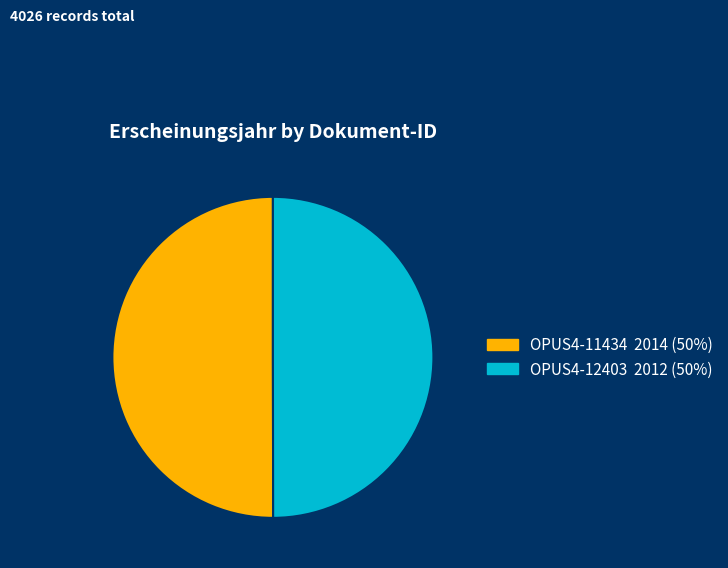

What is the ratio of the value at OPUS4-12403 to the value at OPUS4-11434?

1.0